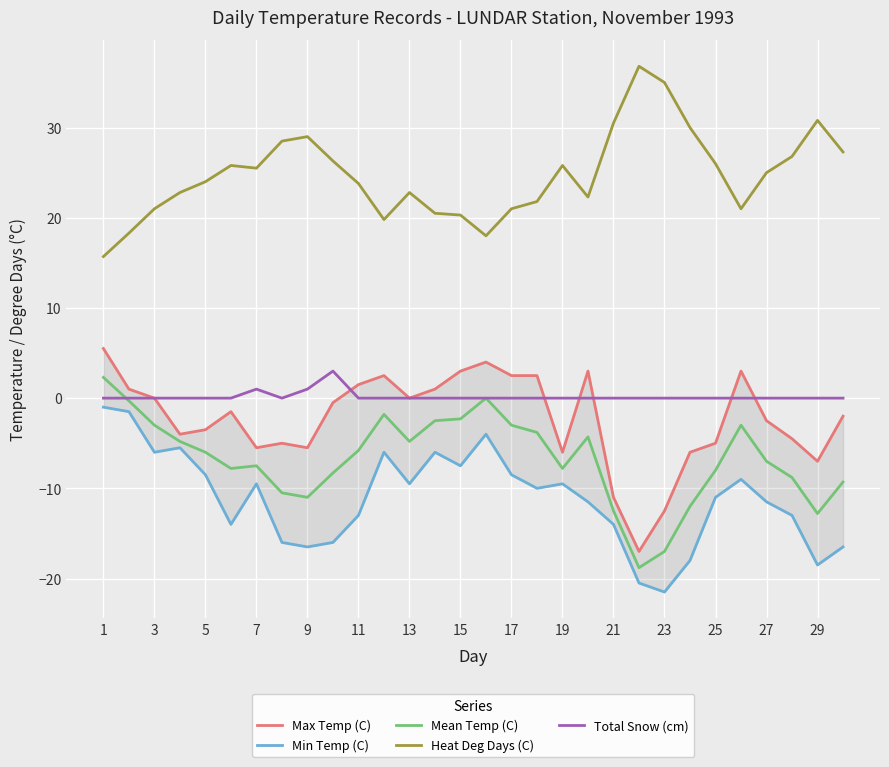

What is the difference between the maximum and minimum values in the Total Snow (cm) series?

3.0